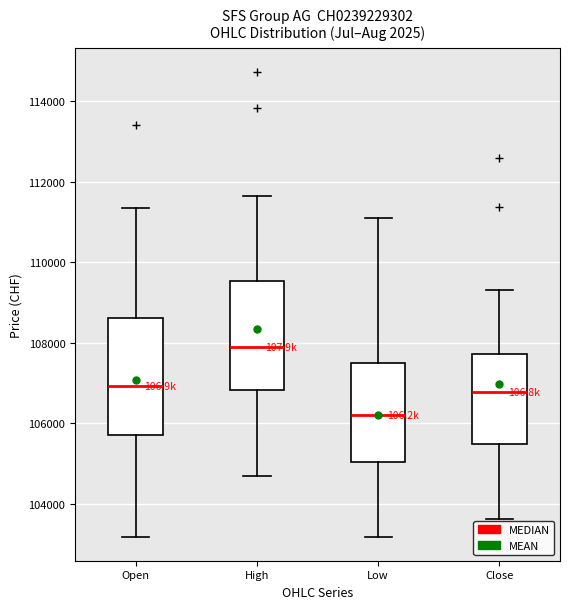

Reading left to right, read every box against the y-axis: the position of its median line, the range the box covers, and the ends of its whiskers. The values are not printed on the chart, so give them approximately, as read against the axis.

Open: median 107000, box 105800 to 108600, whiskers 103200 to 111400
High: median 108000, box 106800 to 109600, whiskers 104800 to 111600
Low: median 106200, box 105000 to 107400, whiskers 103200 to 111200
Close: median 106800, box 105400 to 107800, whiskers 103600 to 109400